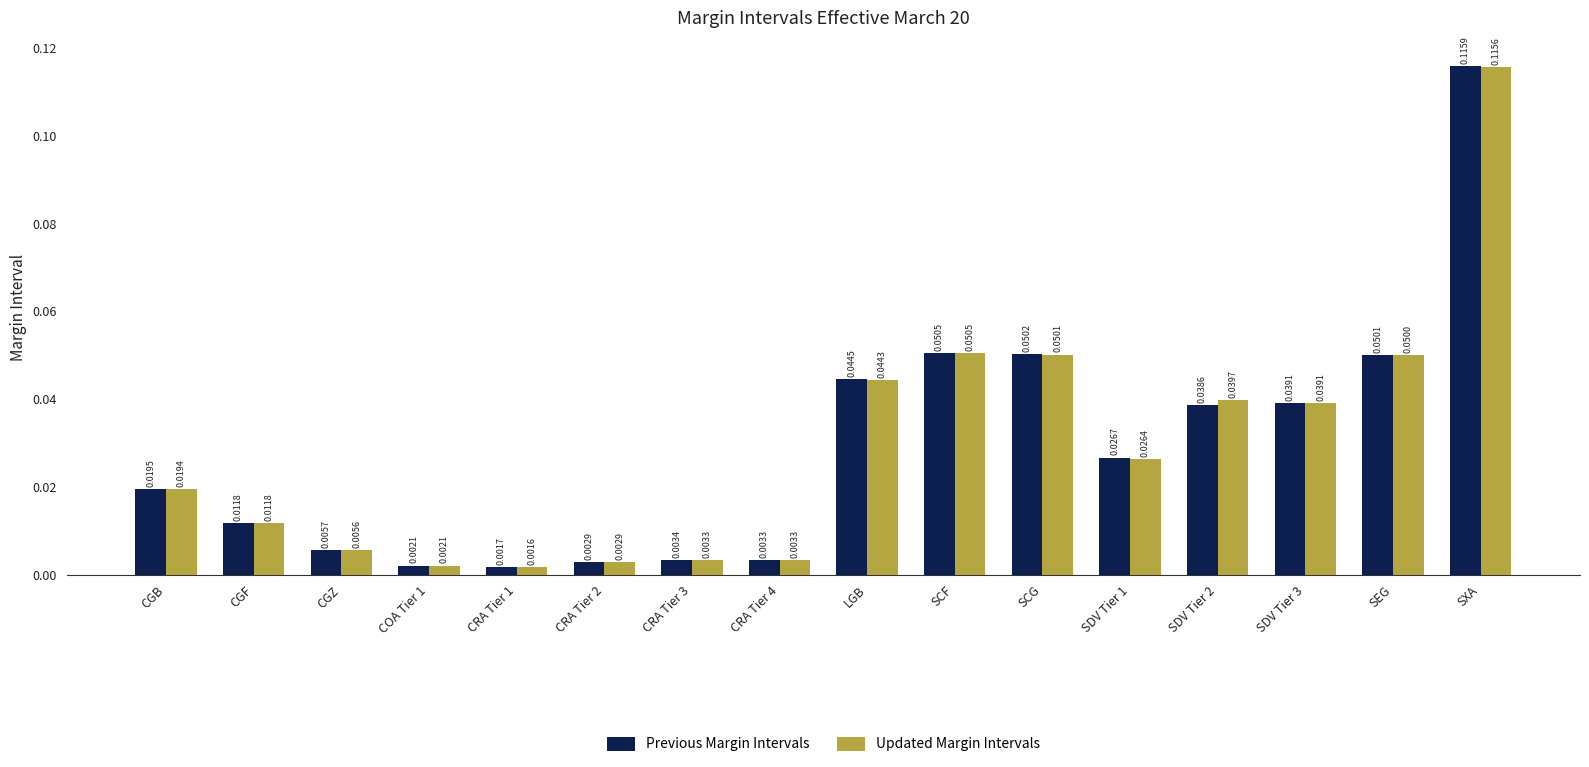

Which series has the widest spread of values?

Previous Margin Intervals